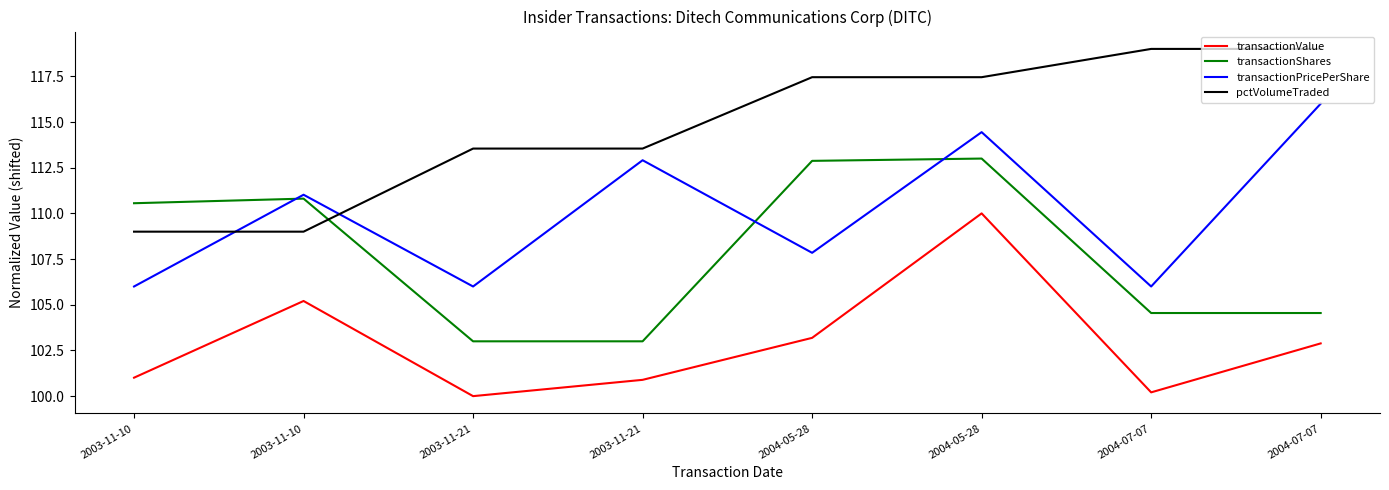

The value of transactionPricePerShare at 2003-11-10 is 111.0. True or false?

True